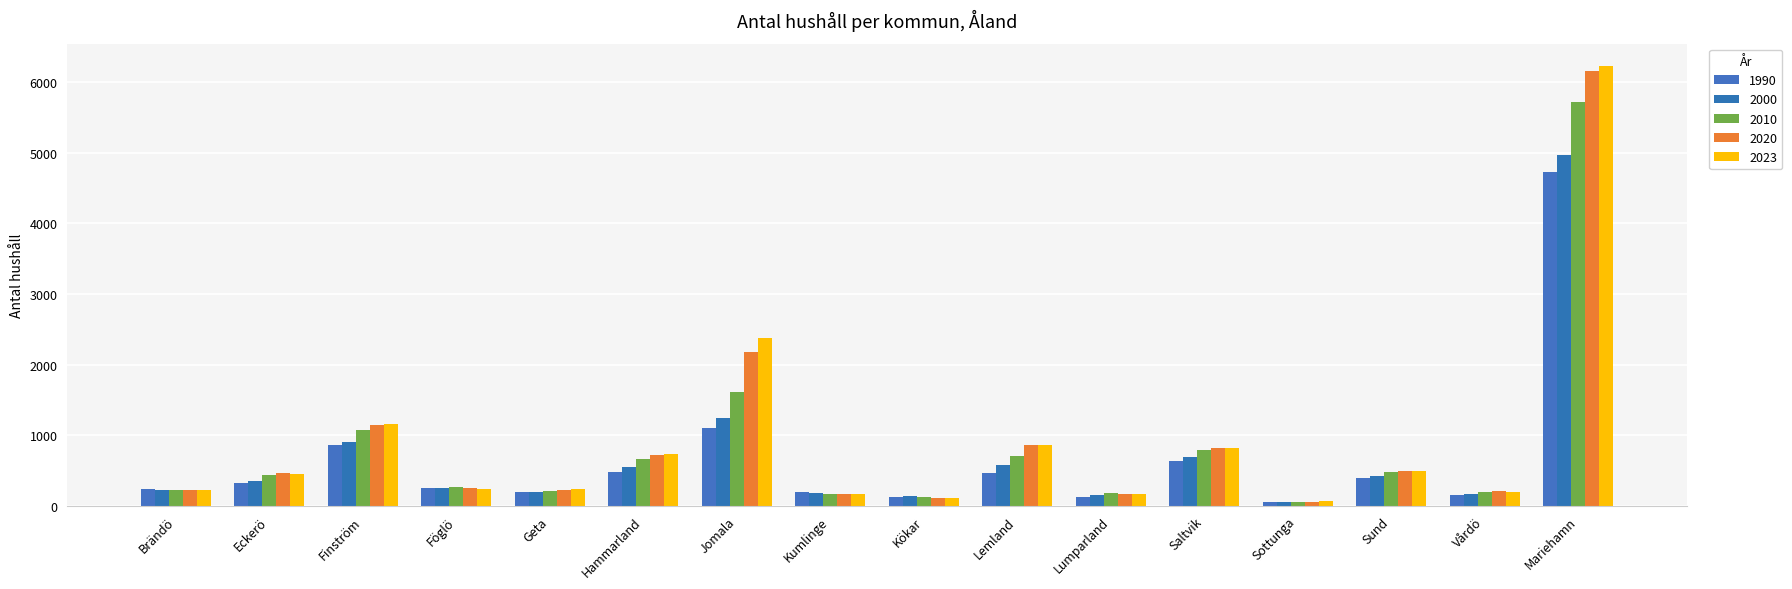

What is the greatest value displayed?

6233